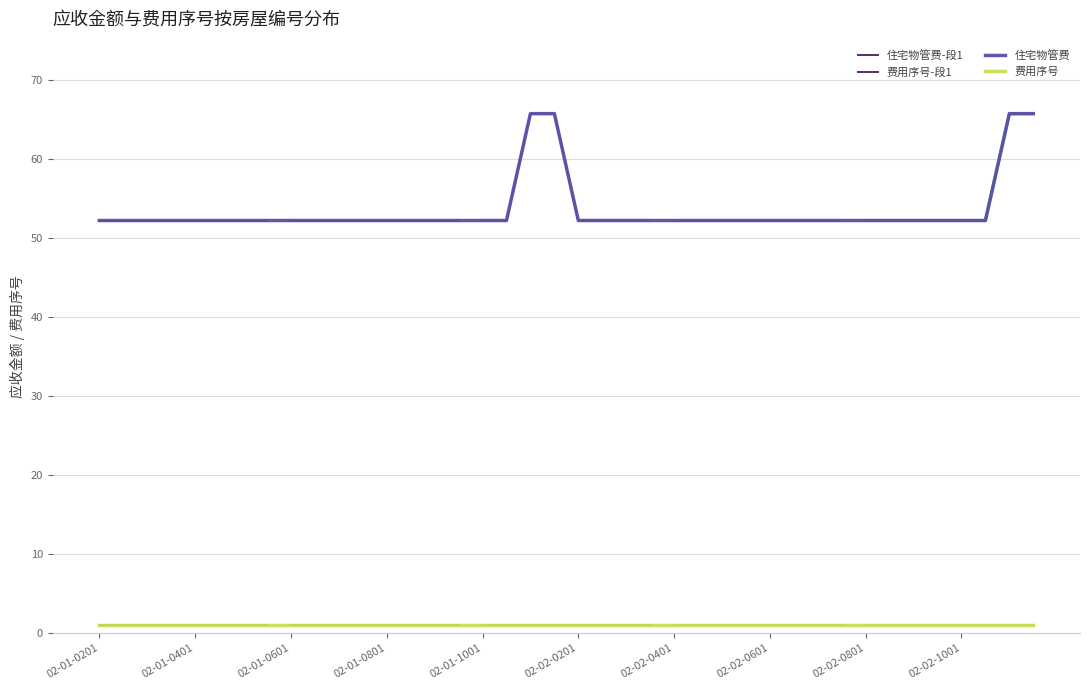

True or false: 住宅物管费 and 费用序号 cross at least once.

False